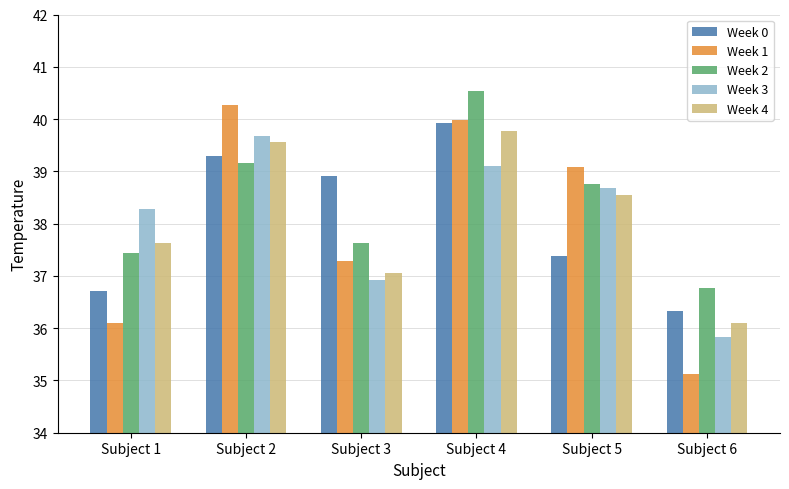

Which series has the largest range (max minus min)?

Week 1